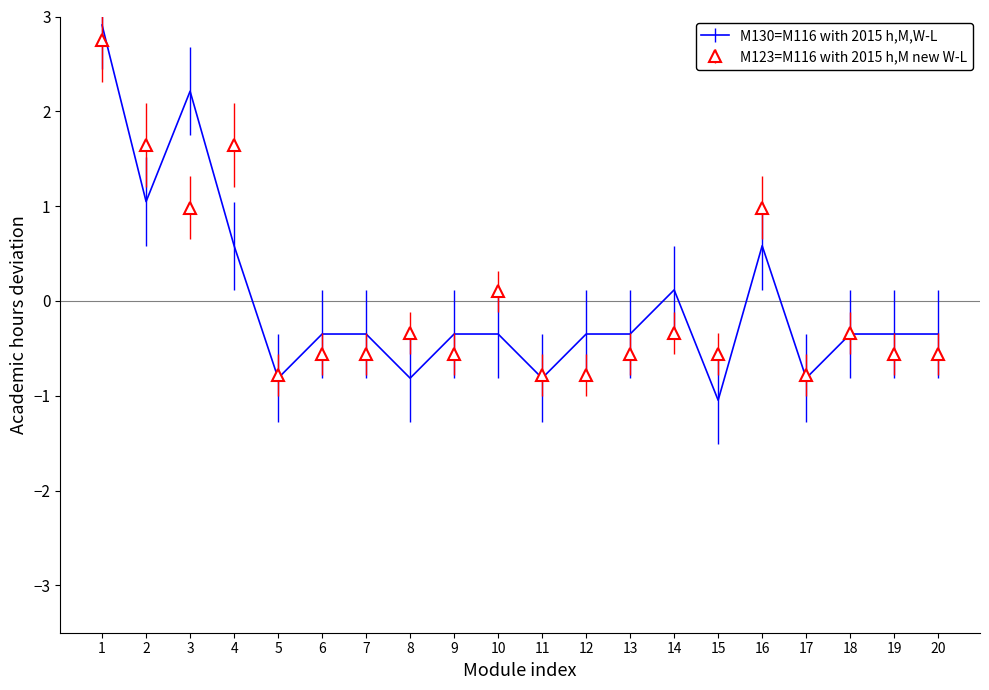

Rank the series at 4 from lowest to highest value.

M130=M116 with 2015 h,M,W-L, M123=M116 with 2015 h,M new W-L